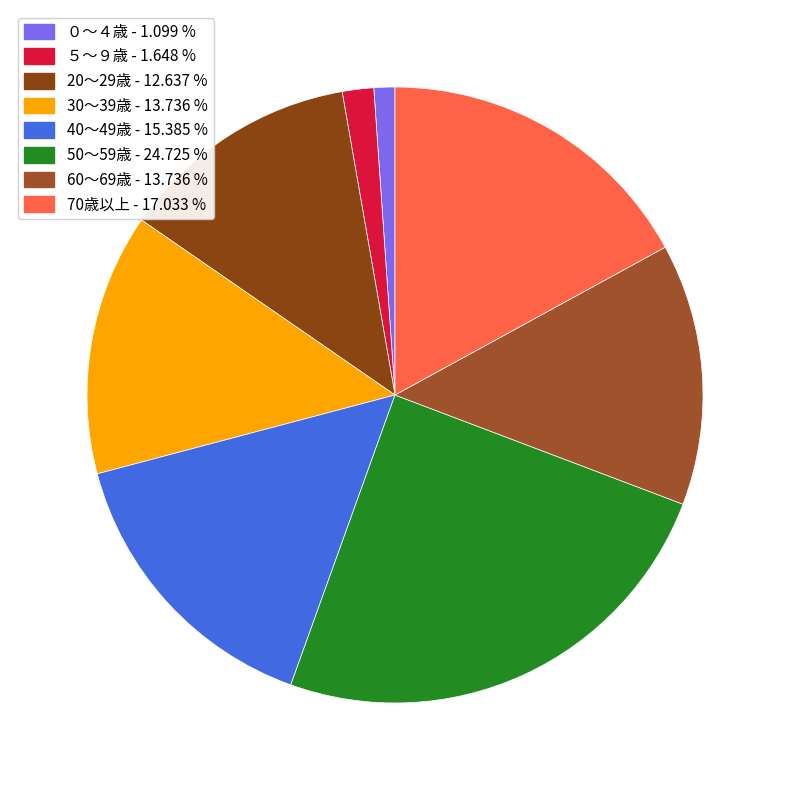

Is there a majority slice in this chart?

No